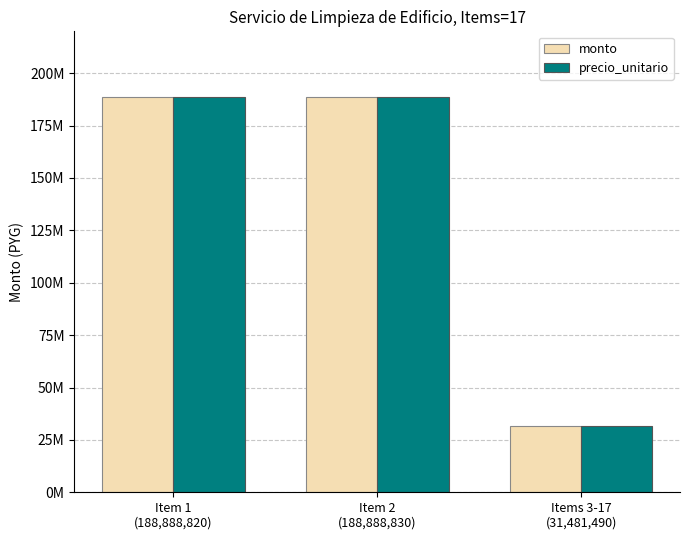

Reading left to right, list all the values displayed in this chart.

monto: Item 1
(188,888,820)=188888820	Item 2
(188,888,830)=188888830	Items 3-17
(31,481,490)=31481490
precio_unitario: Item 1
(188,888,820)=188888820	Item 2
(188,888,830)=188888830	Items 3-17
(31,481,490)=31481490